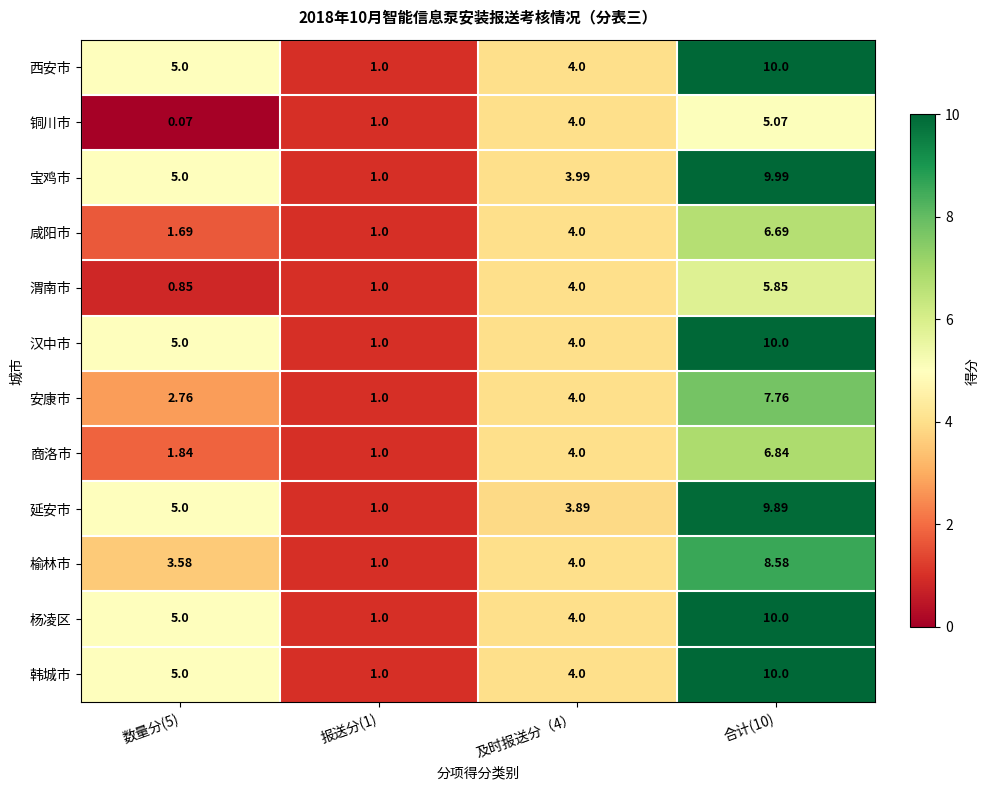

Is the value of 韩城市 at 合计(10) greater than the value of 榆林市 at 及时报送分（4）?

Yes